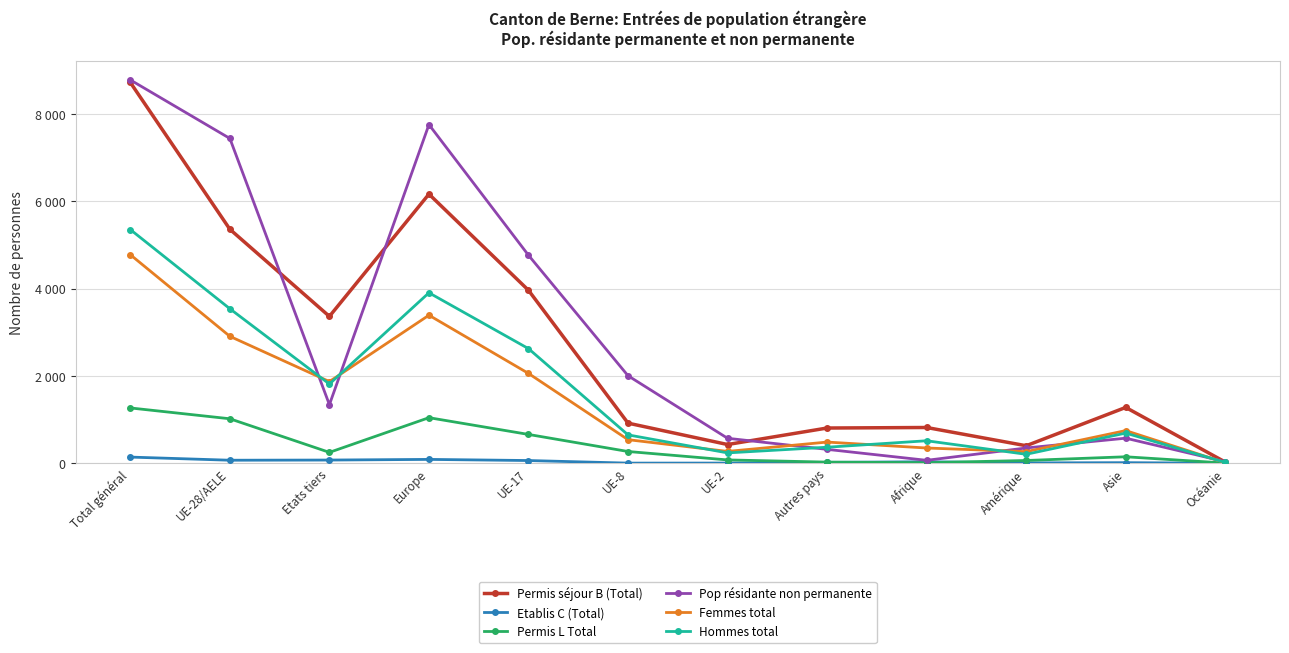

In Permis séjour B (Total), how many points are higher than both neighbors (excluding endpoints)?

3